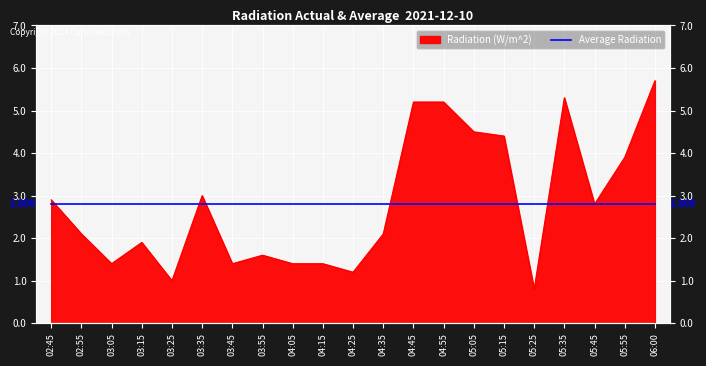

Which has a higher value, 04:15 or 05:25?

04:15